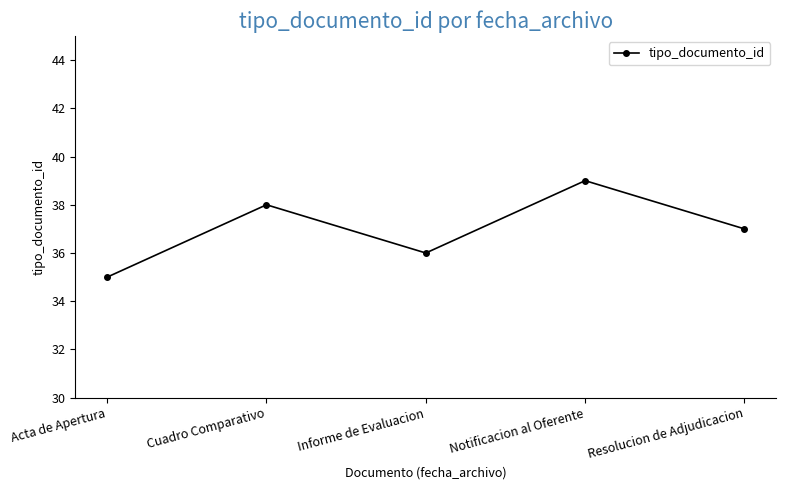

Reading left to right, extract all data points from this chart.

35	38	36	39	37